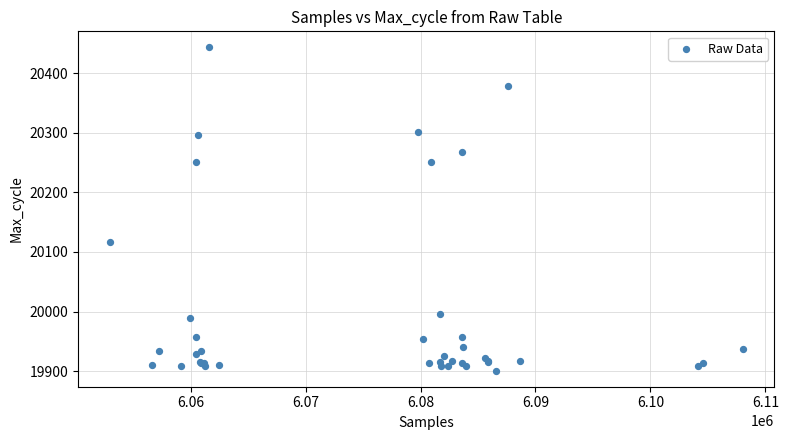

What Y value in the scatter plot is closest to 20172?

20117